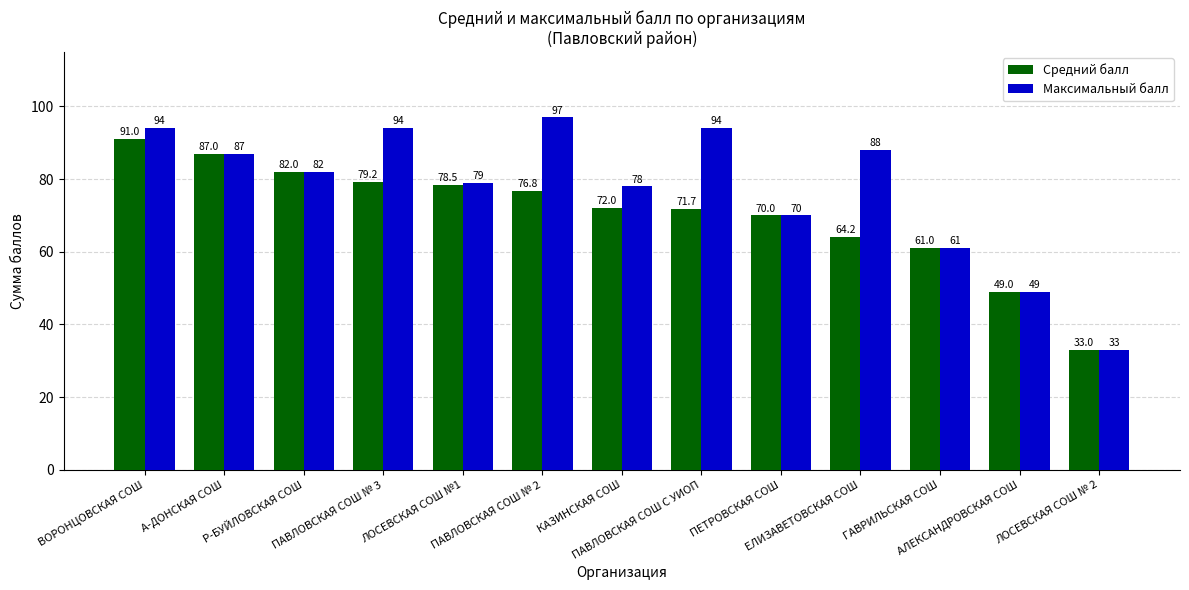

Reading left to right, list all the values displayed in this chart.

Средний балл: 91.0	87.0	82.0	79.2	78.5	76.8	72.0	71.7	70.0	64.2	61.0	49.0	33.0
Максимальный балл: 94.0	87.0	82.0	94.0	79.0	97.0	78.0	94.0	70.0	88.0	61.0	49.0	33.0